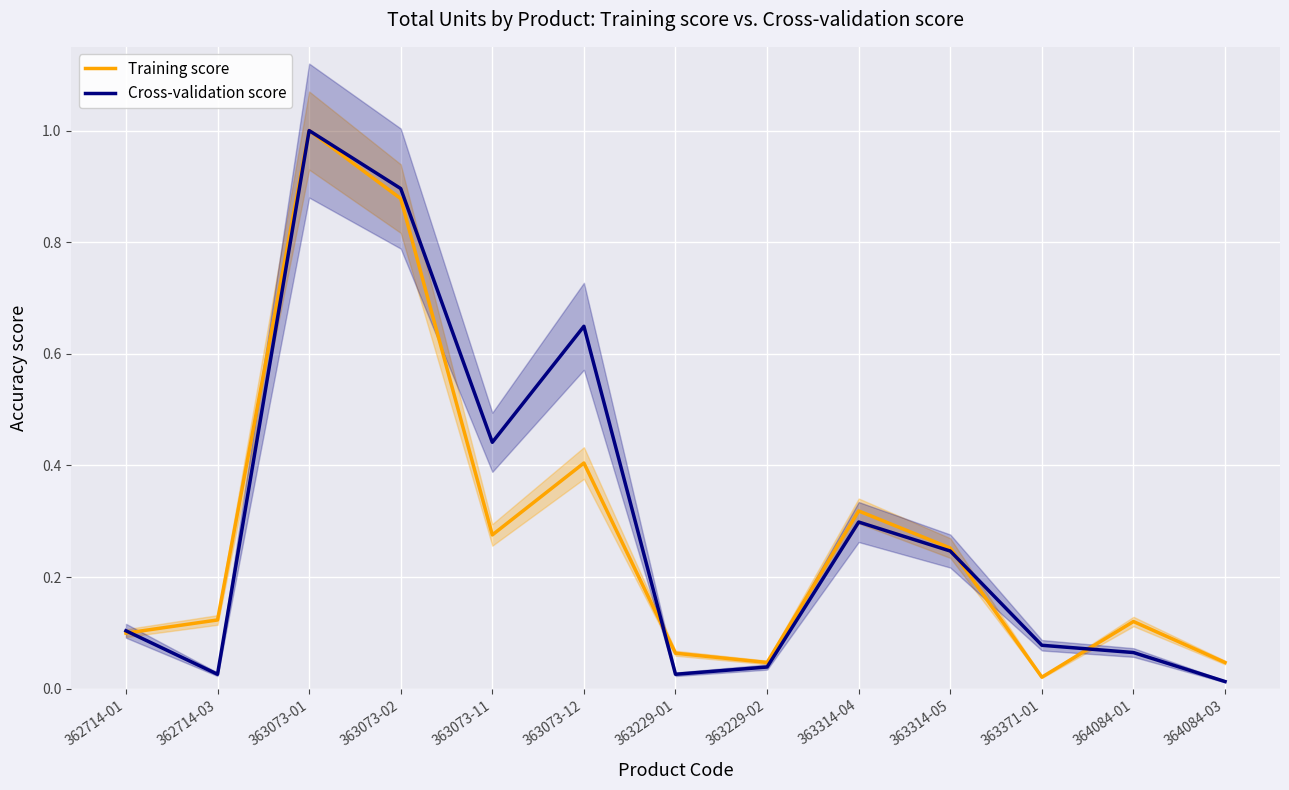

Is this an area chart (filled region under the line)?

No